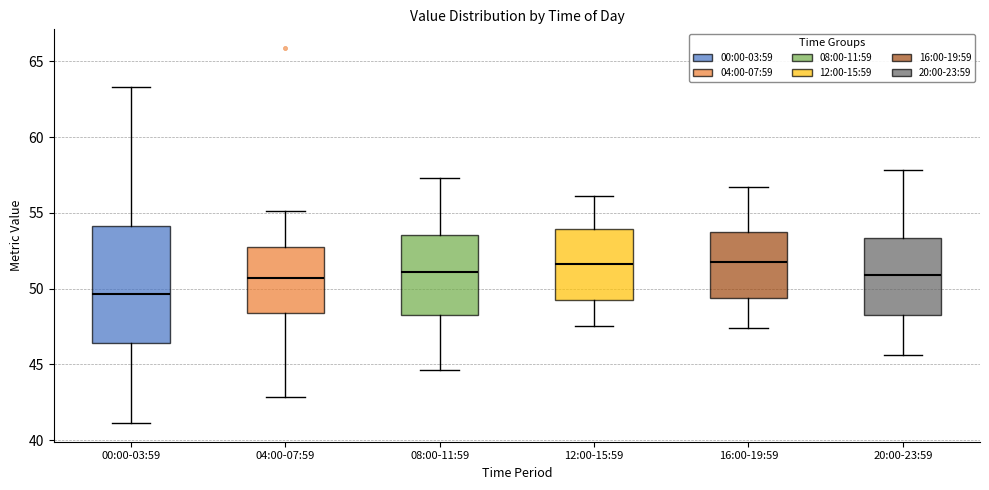

Reading left to right, transcribe this box plot: for each box, give where its median line is, the range the box spans, and where its two whiskers end, as read against the y-axis. The values are not printed on the chart, so give them approximately, as read against the axis.

00:00-03:59: median 49.5, box 46.5 to 54.0, whiskers 41.0 to 63.5
04:00-07:59: median 50.5, box 48.5 to 53.0, whiskers 43.0 to 55.0
08:00-11:59: median 51.0, box 48.5 to 53.5, whiskers 44.5 to 57.5
12:00-15:59: median 51.5, box 49.5 to 54.0, whiskers 47.5 to 56.0
16:00-19:59: median 52.0, box 49.5 to 54.0, whiskers 47.5 to 56.5
20:00-23:59: median 51.0, box 48.5 to 53.5, whiskers 45.5 to 58.0